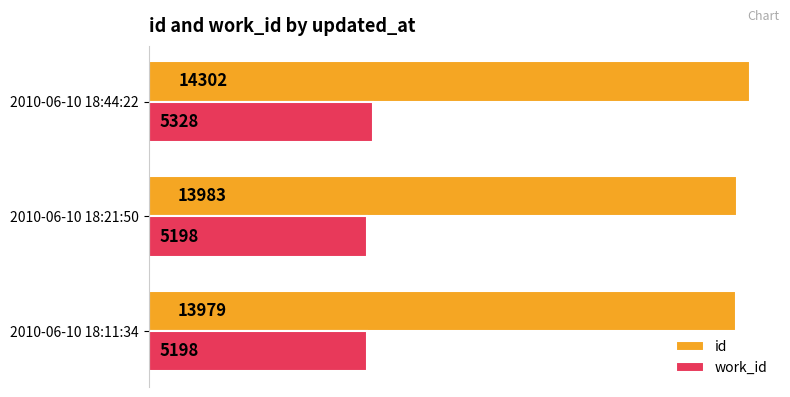

List the series in order of their overall mean, highest first.

id, work_id